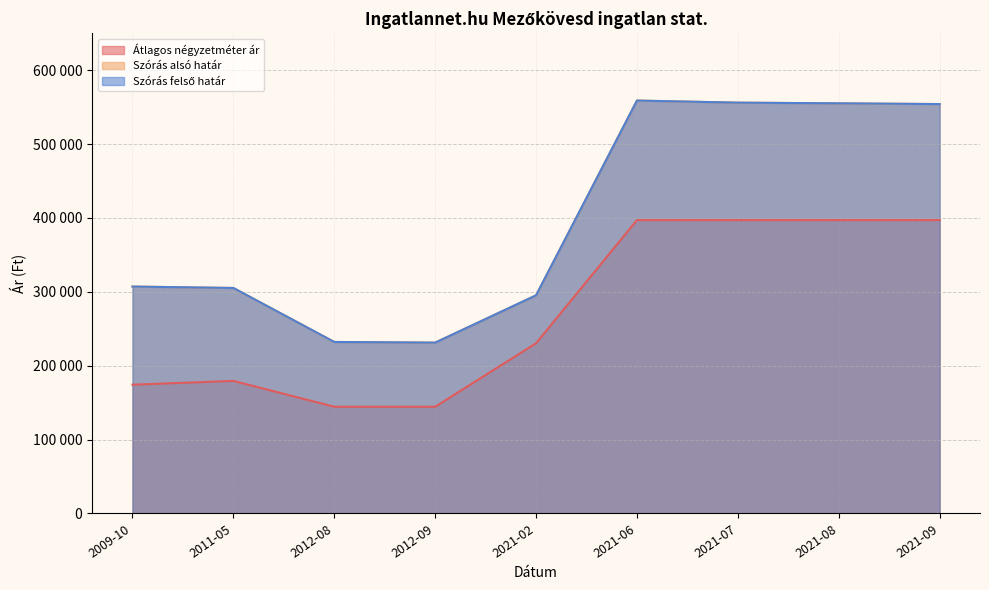

Which category has the lowest value in the Szórás alsó határ series?

2012-09